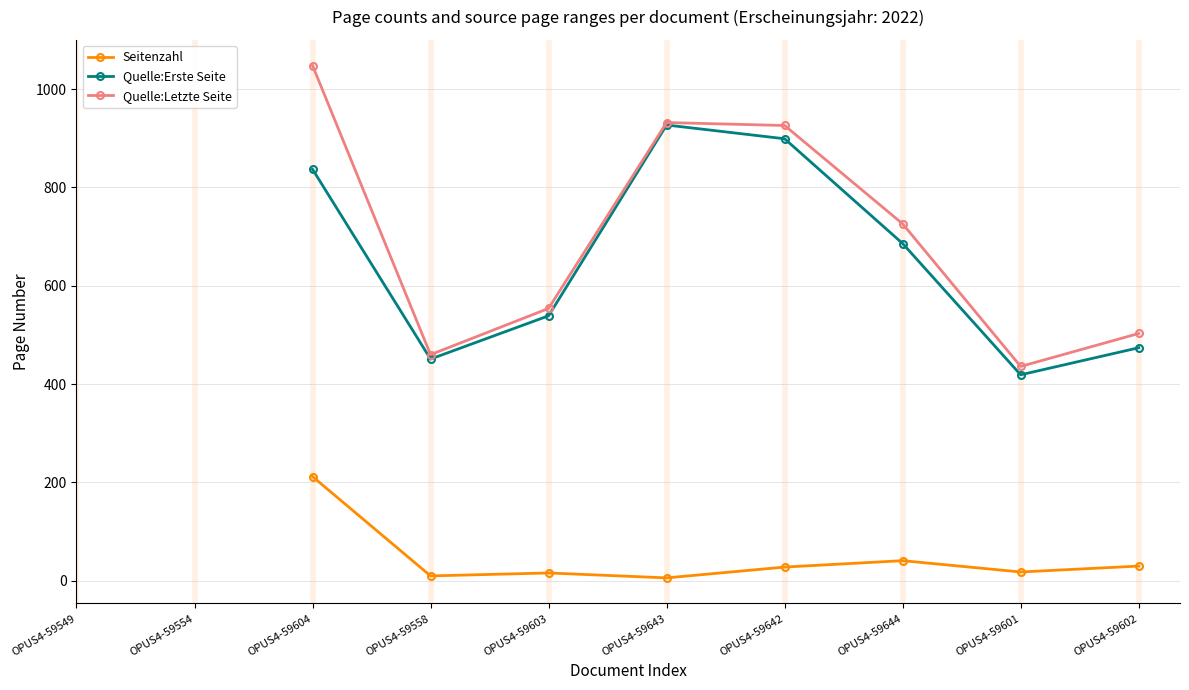

What is the difference between the Quelle:Letzte Seite values at OPUS4-59603 and OPUS4-59644?

172.0